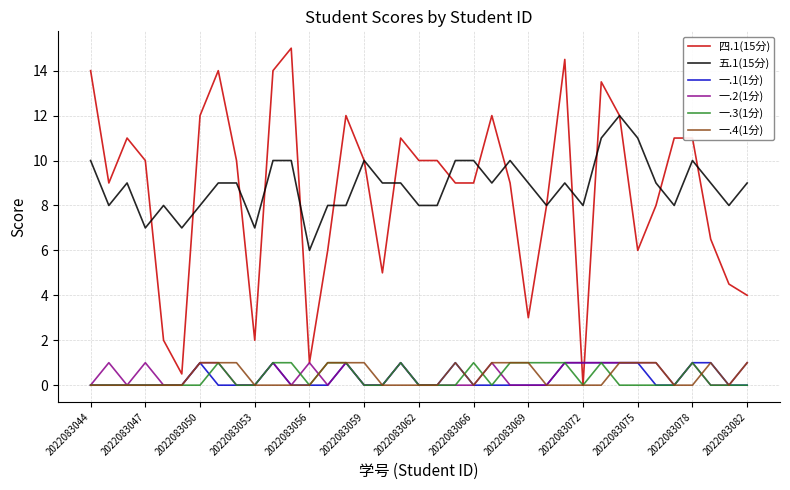

True or false: 一.1(1分) and 五.1(15分) cross at least once.

False